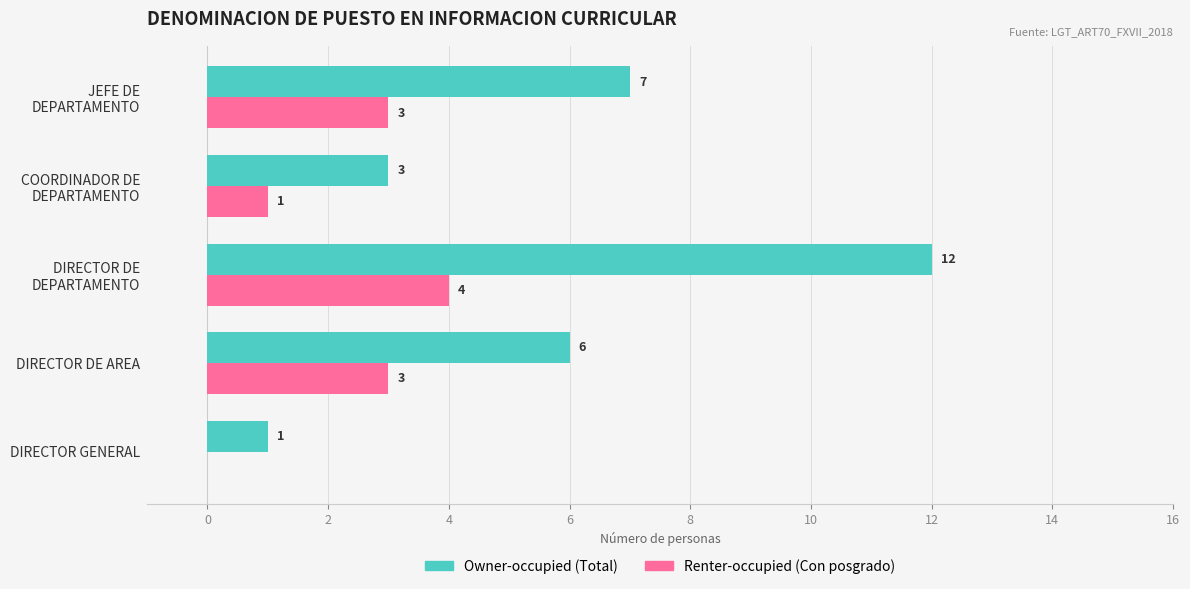

What is the total value across all series at DIRECTOR DE AREA?

9